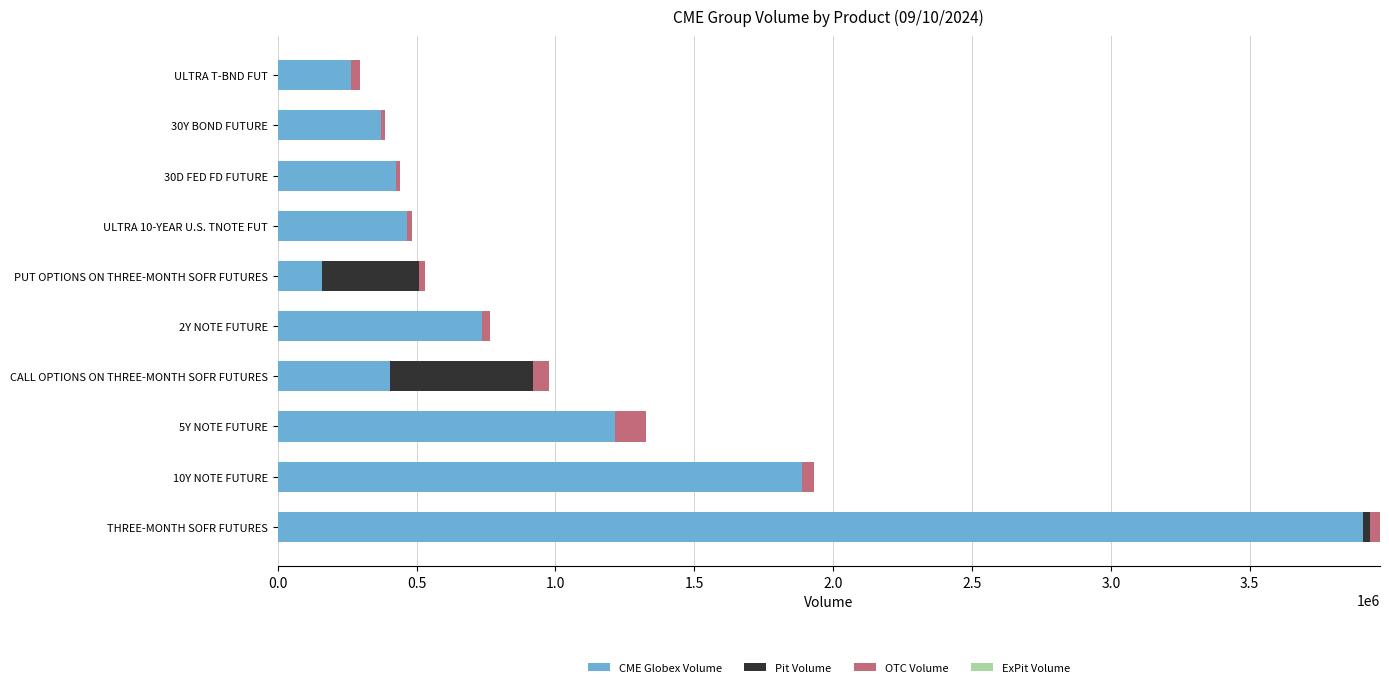

What is the maximum value for CME Globex Volume?

3908784